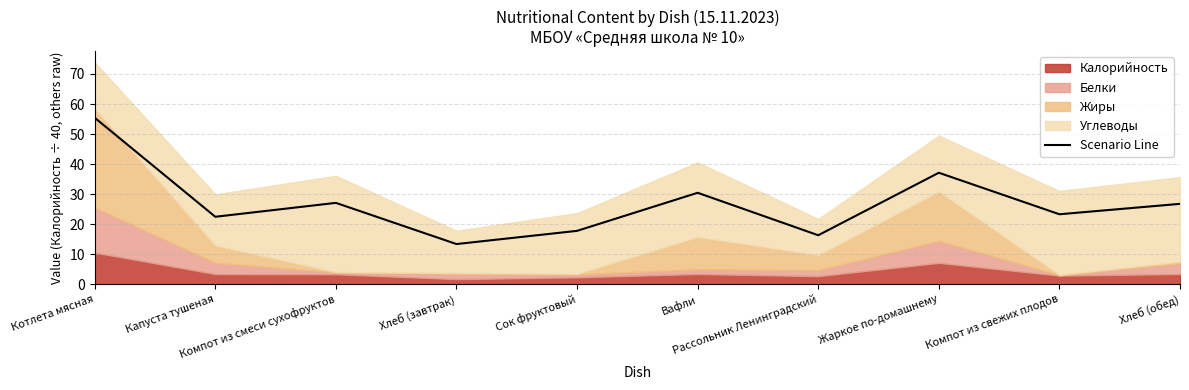

Reading left to right, transcribe all the data shown in this chart.

Котлета мясная=55.4	Капуста тушеная=22.5	Компот из смеси сухофруктов=27.1	Хлеб (завтрак)=13.4	Сок фруктовый=17.8	Вафли=30.5	Рассольник Ленинградский=16.3	Жаркое по-домашнему=37.1	Компот из свежих плодов=23.3	Хлеб (обед)=26.8